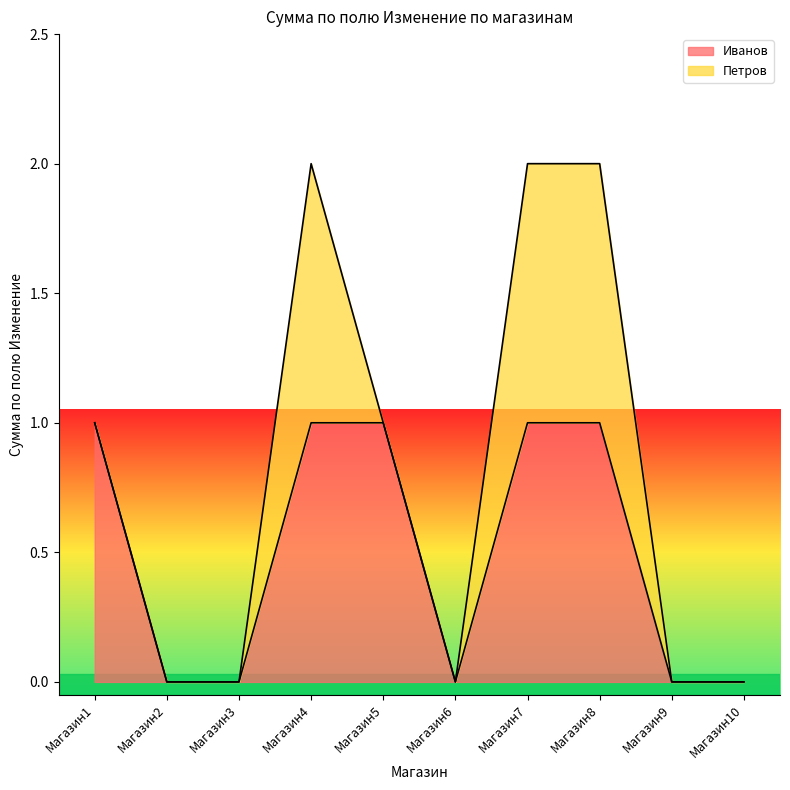

True or false: the data shows 0 at Магазин4.

False